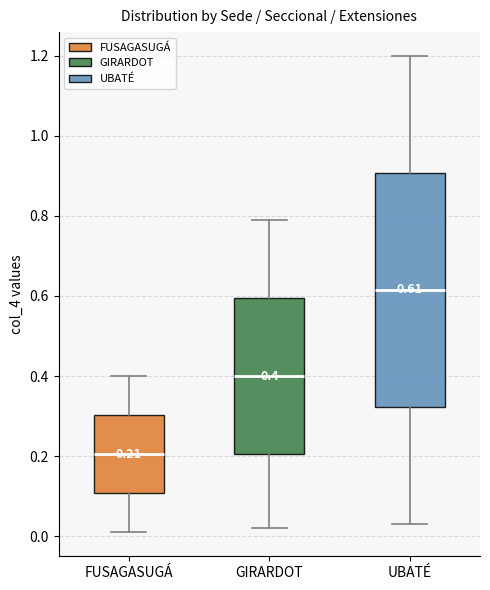

Which box has the lowest median line?

FUSAGASUGÁ